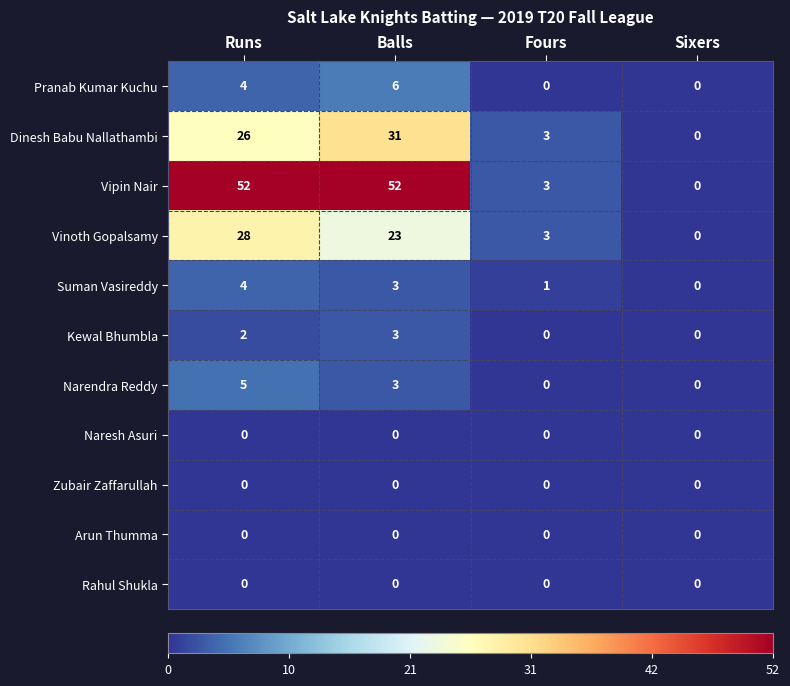

What is the total value across all series at Fours?

10